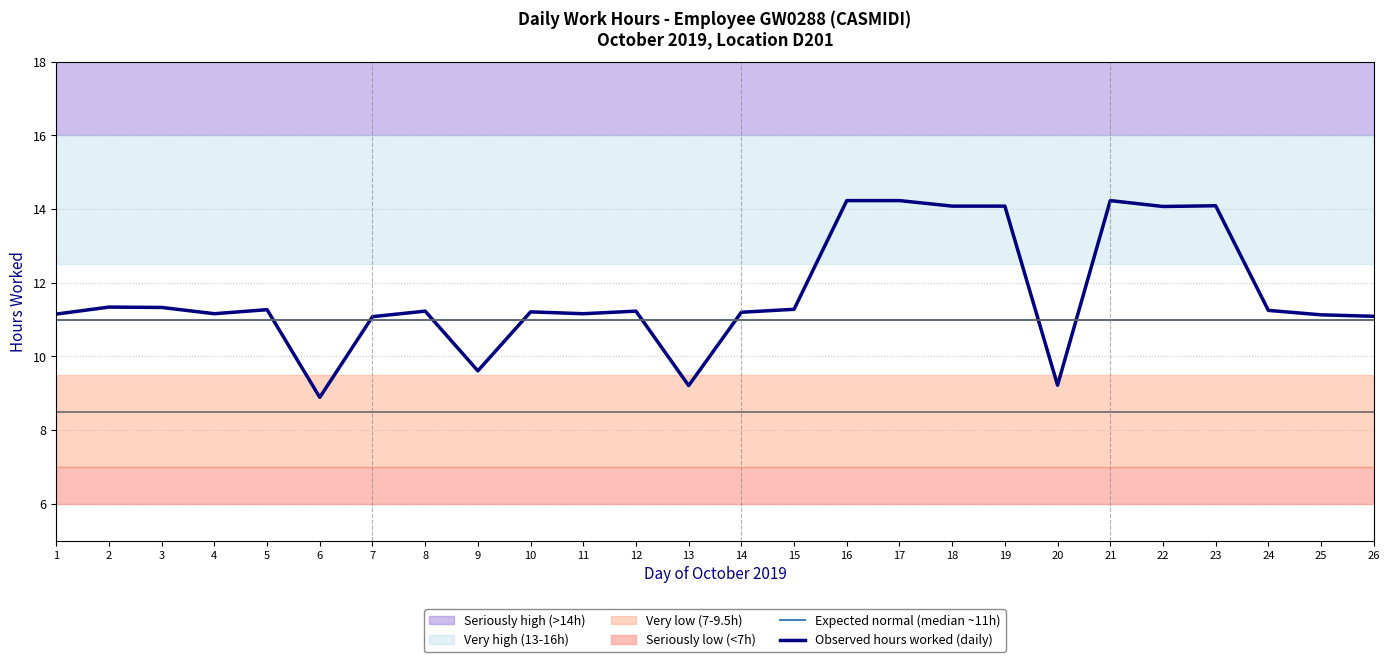

True or false: Expected normal (median ~11h) and Observed hours worked (daily) cross at least once.

True